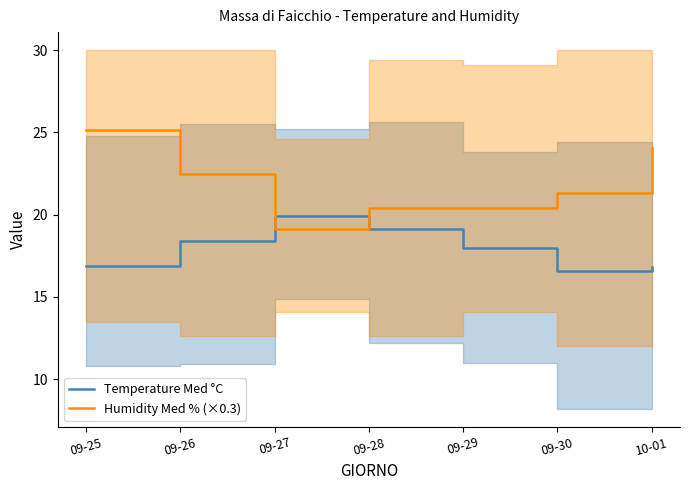

How many categories are shown in the chart?

7